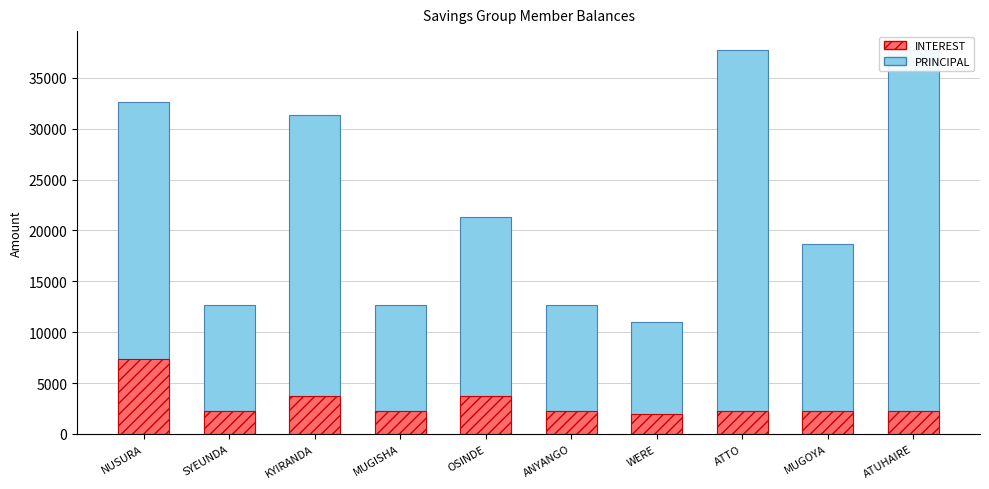

Between KYIRANDA and ATTO, which is larger?

ATTO